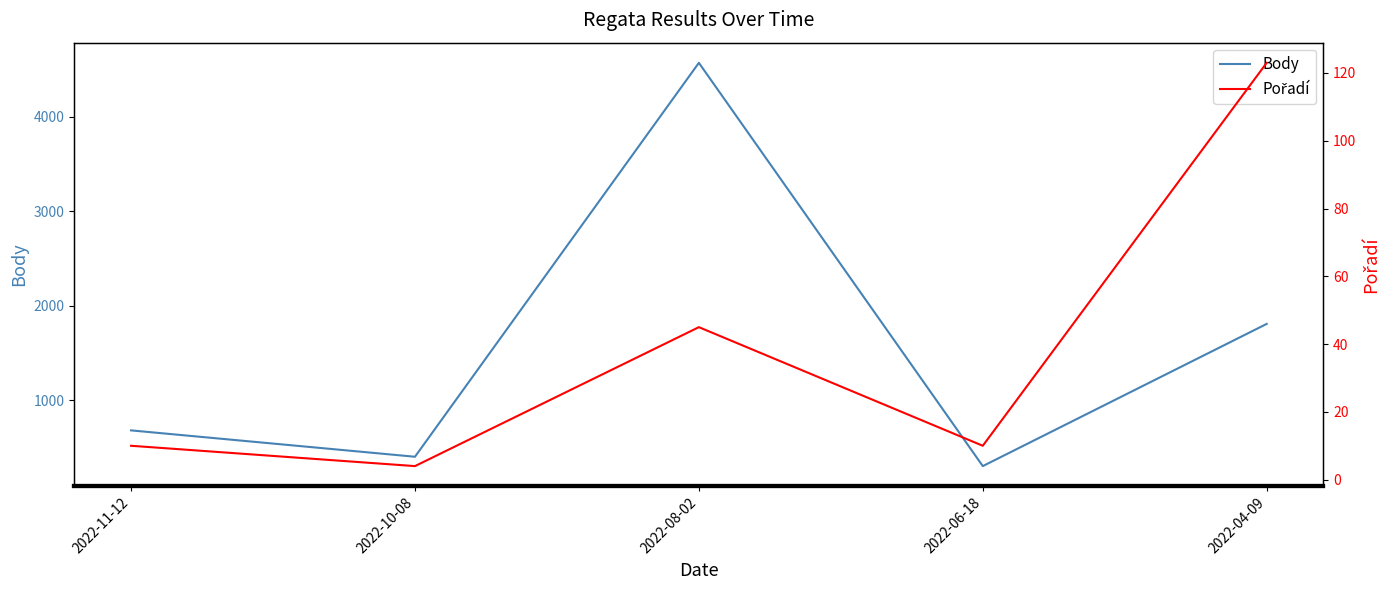

True or false: Pořadí and Body intersect in this chart.

False